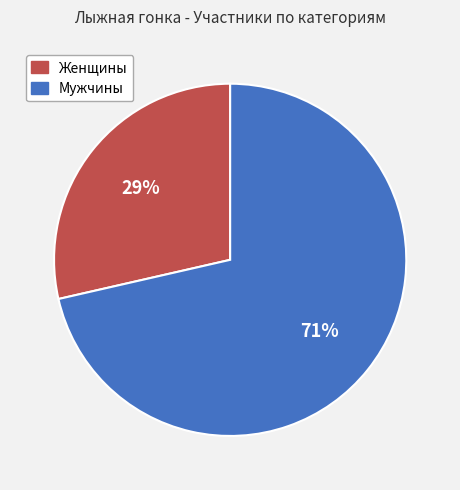

Which category has the biggest portion of the pie?

Мужчины